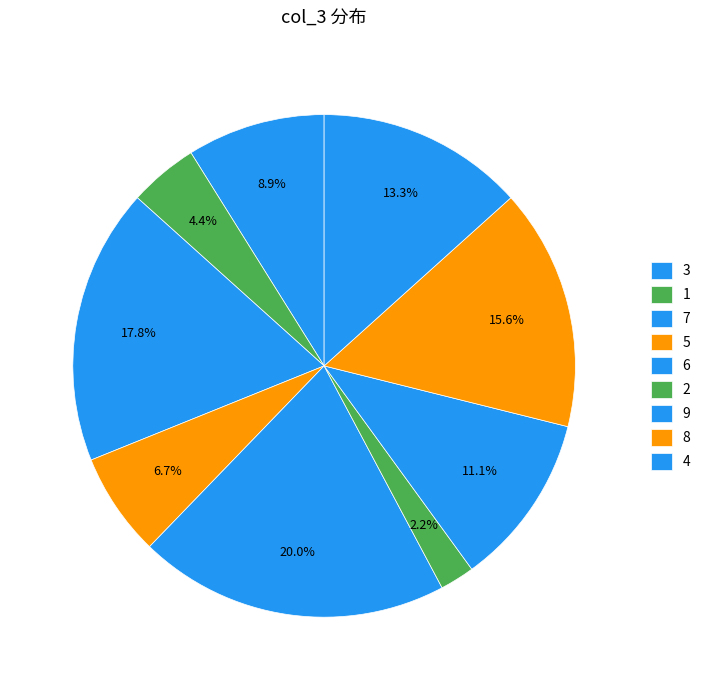

How many slices are in this pie chart?

9